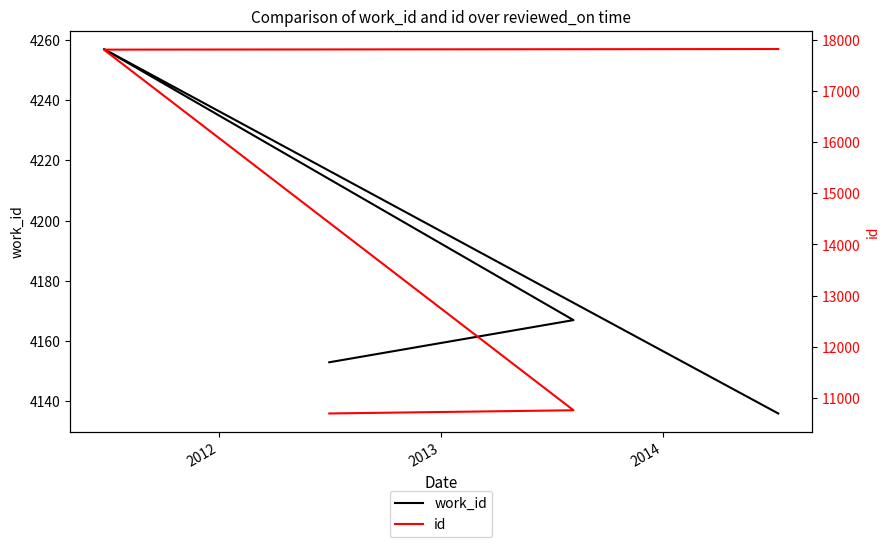

How many data points in id are above 17819?

1